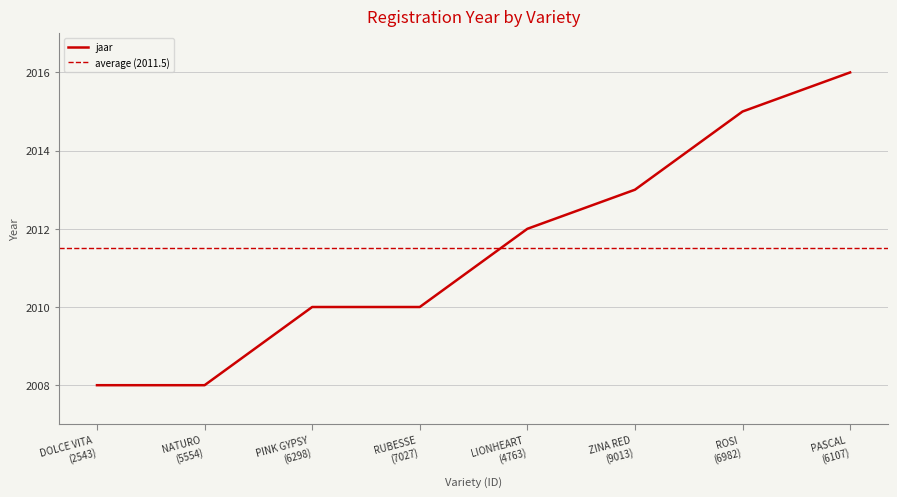

What is the change in value from LIONHEART (4763) to ZINA RED (9013)?

+1